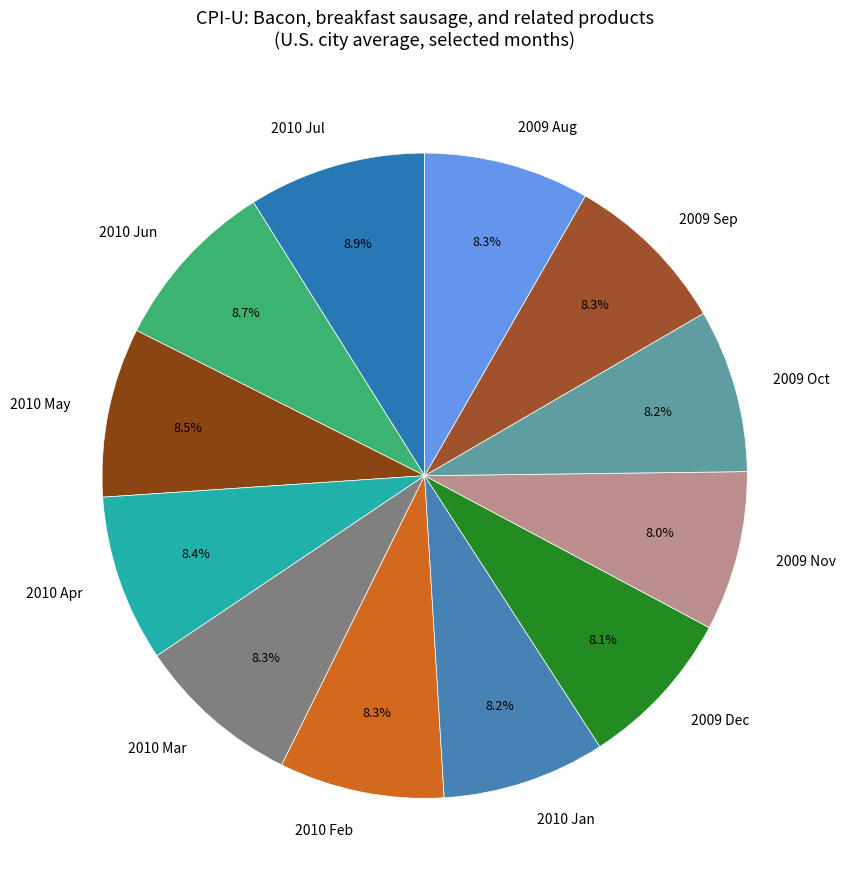

How many slices are in this pie chart?

12